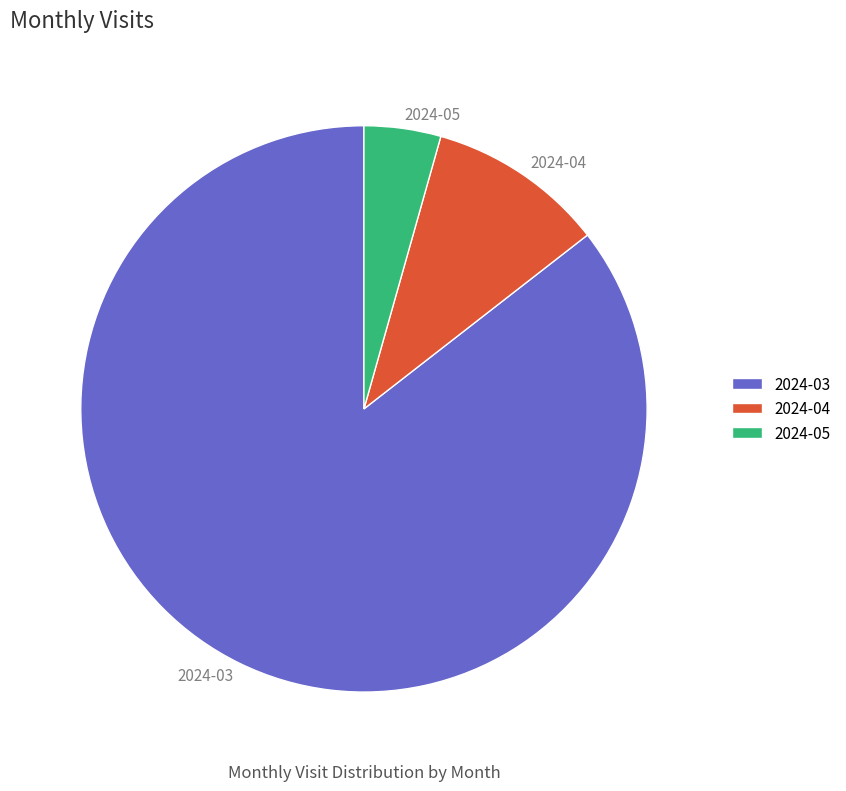

Combined, do 2024-03 and 2024-04 account for over 50%?

Yes